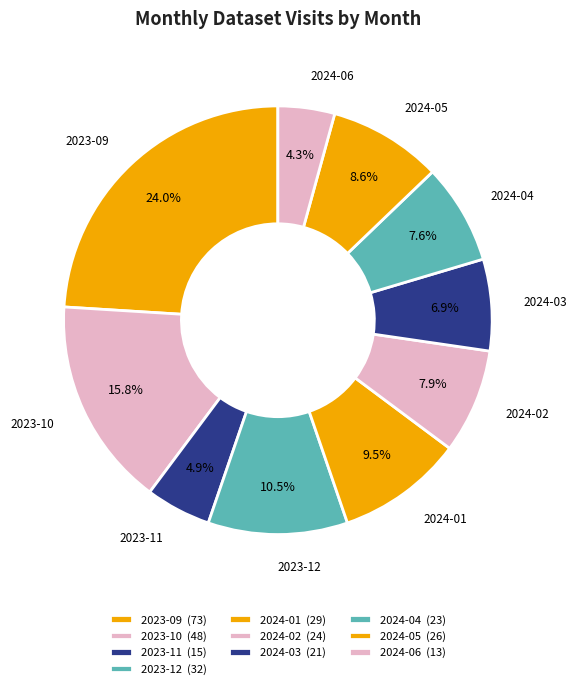

To the nearest percent, what portion does 2024-04 represent?

8%